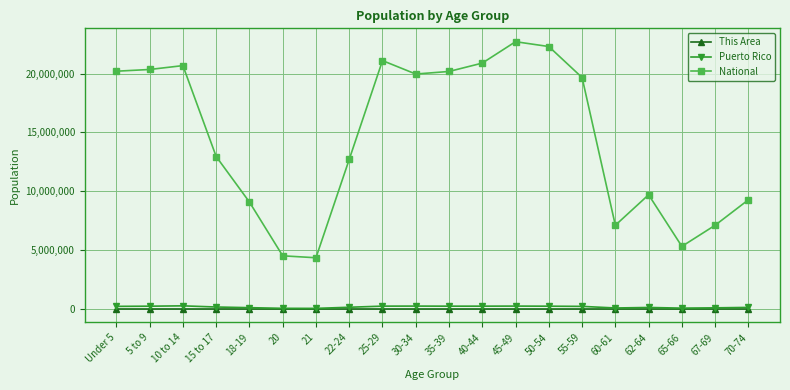

Which series has the widest spread of values?

National